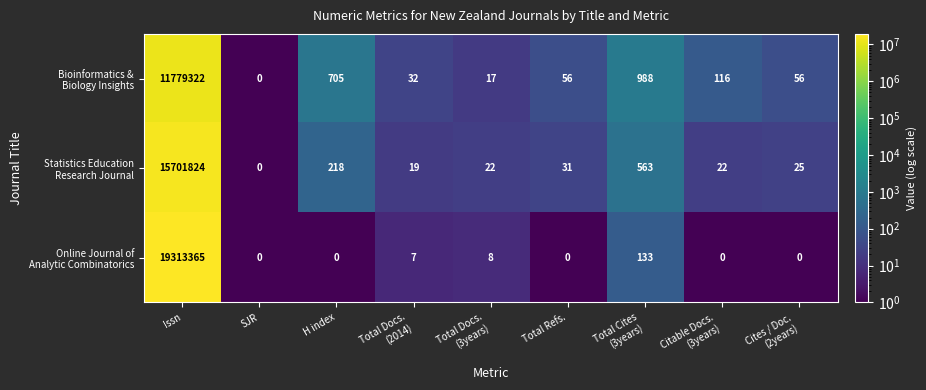

At which category does the chart reach its peak across all series?

Issn